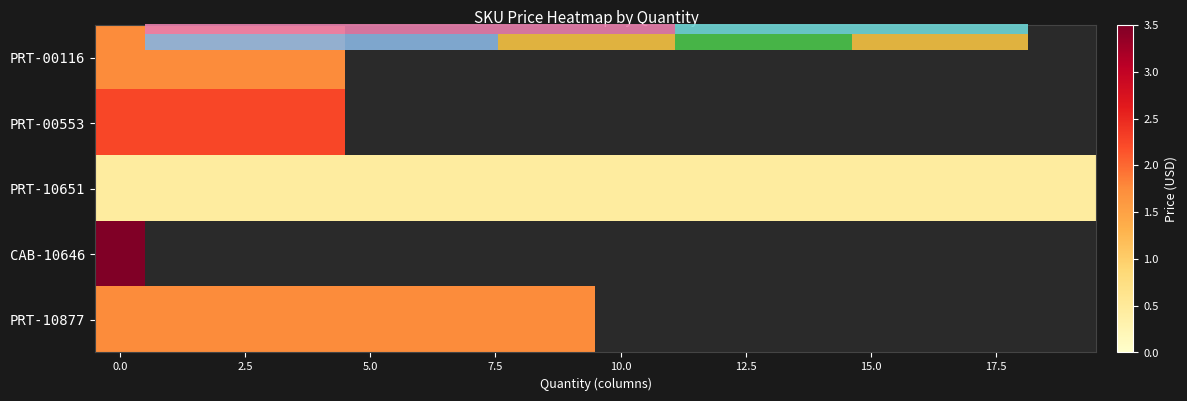

List the series in order of their peak value, lowest first.

PRT-10651, PRT-00116, PRT-10877, PRT-00553, CAB-10646